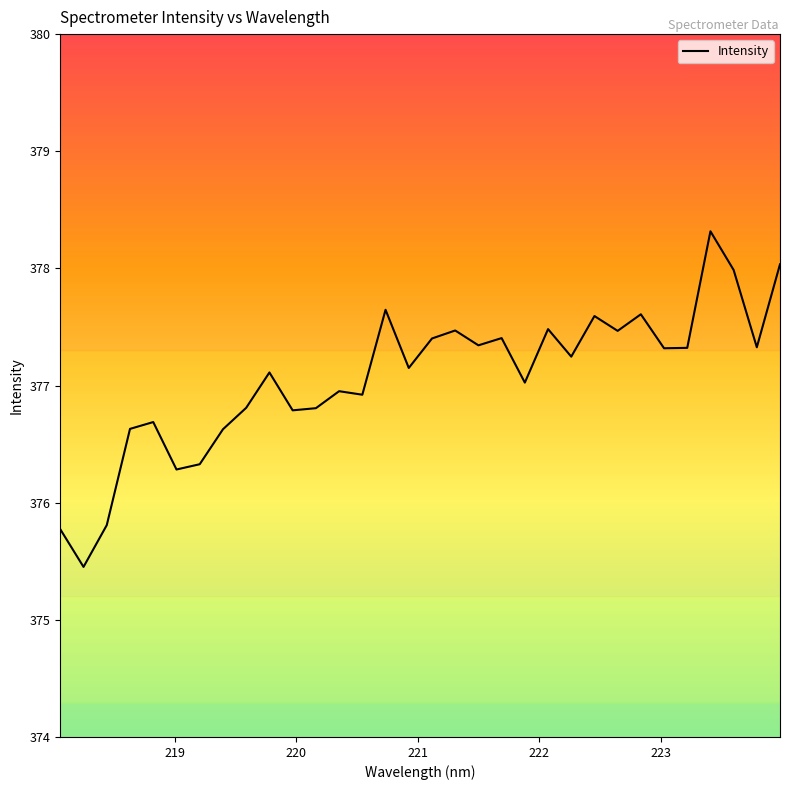

What is the maximum value shown in the chart?

378.3